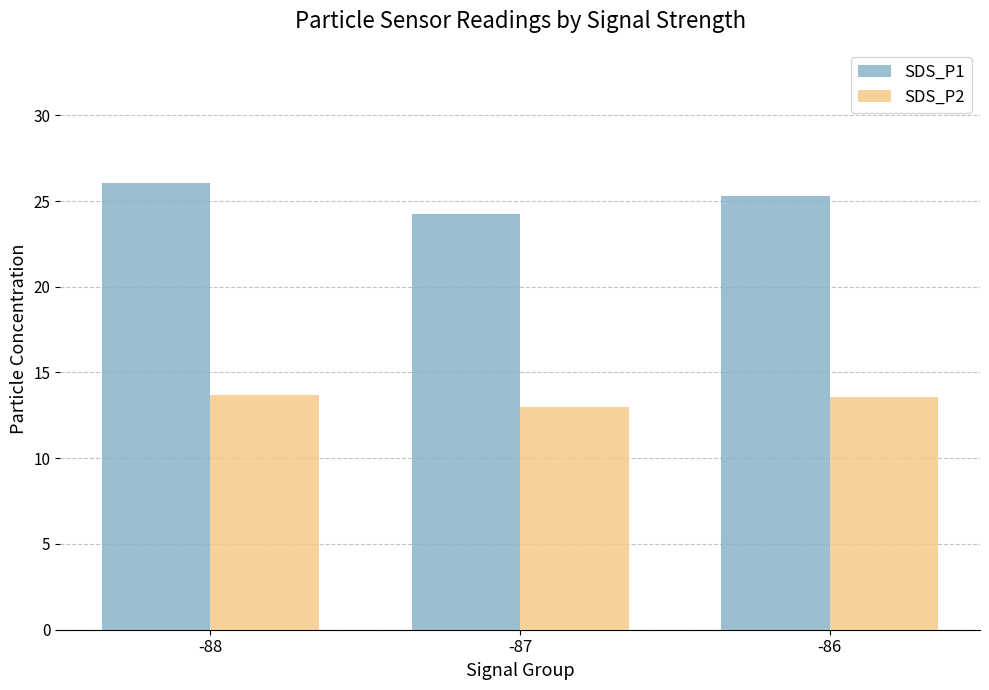

How many series are shown in this chart?

2